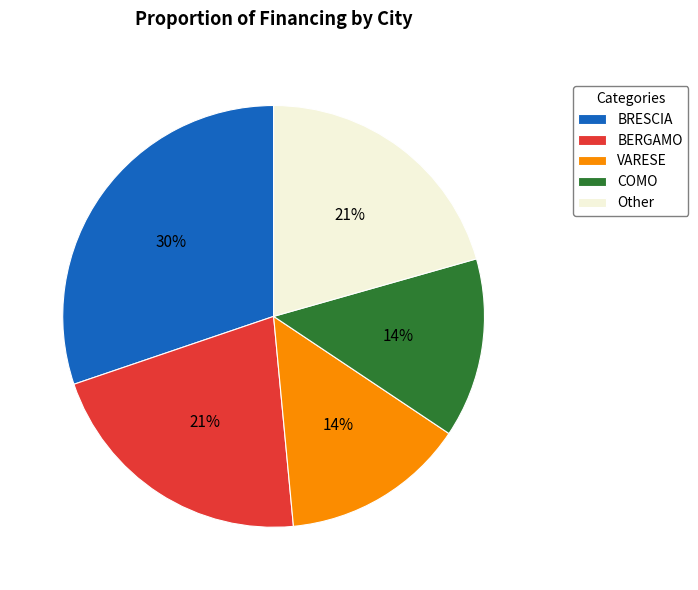

What is the largest slice in the pie chart?

BRESCIA